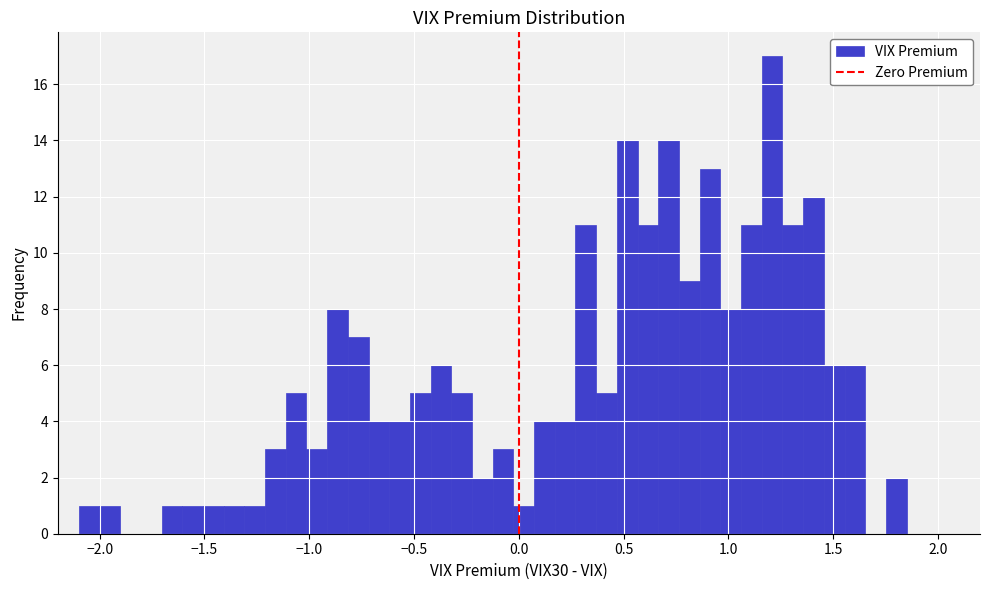

Around what value on the x-axis is the tallest bar? Give the approximate position of its centre, as read against the axis.

1.20